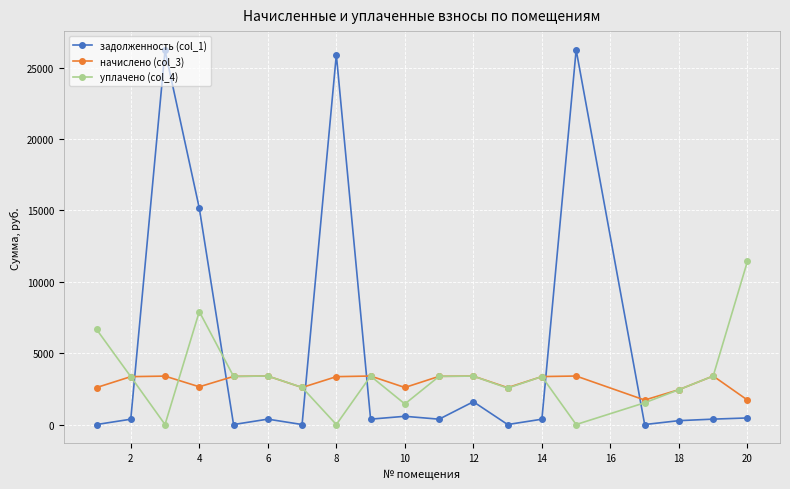

List the series in order of their overall mean, lowest first.

начислено (col_3), уплачено (col_4), задолженность (col_1)